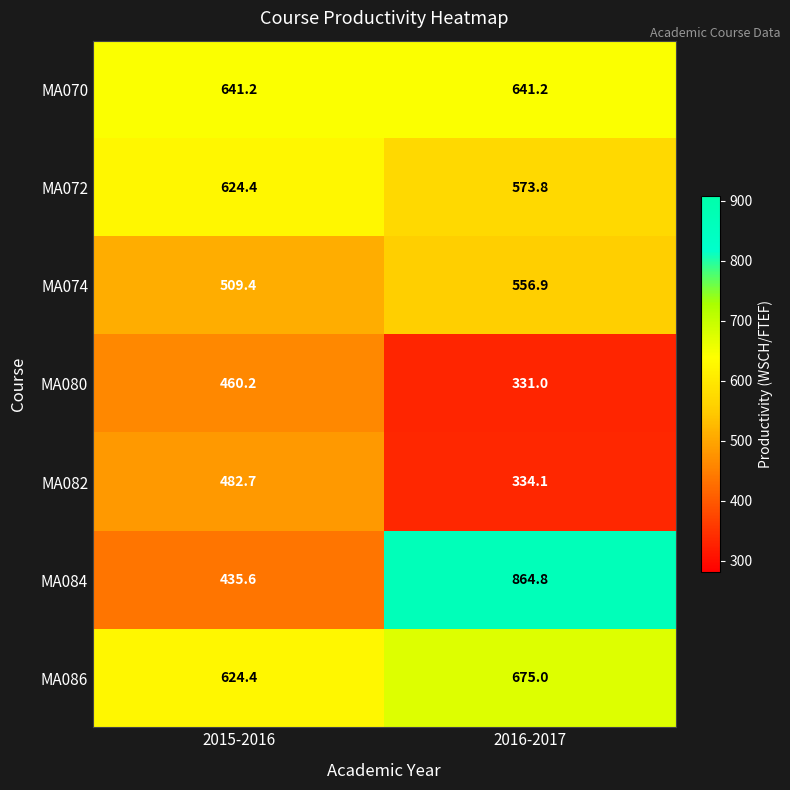

Reading left to right, extract all data points from this chart.

MA070: 2015-2016=641.2	2016-2017=641.2
MA072: 2015-2016=624.4	2016-2017=573.8
MA074: 2015-2016=509.4	2016-2017=556.9
MA080: 2015-2016=460.2	2016-2017=331.0
MA082: 2015-2016=482.7	2016-2017=334.1
MA084: 2015-2016=435.6	2016-2017=864.8
MA086: 2015-2016=624.4	2016-2017=675.0